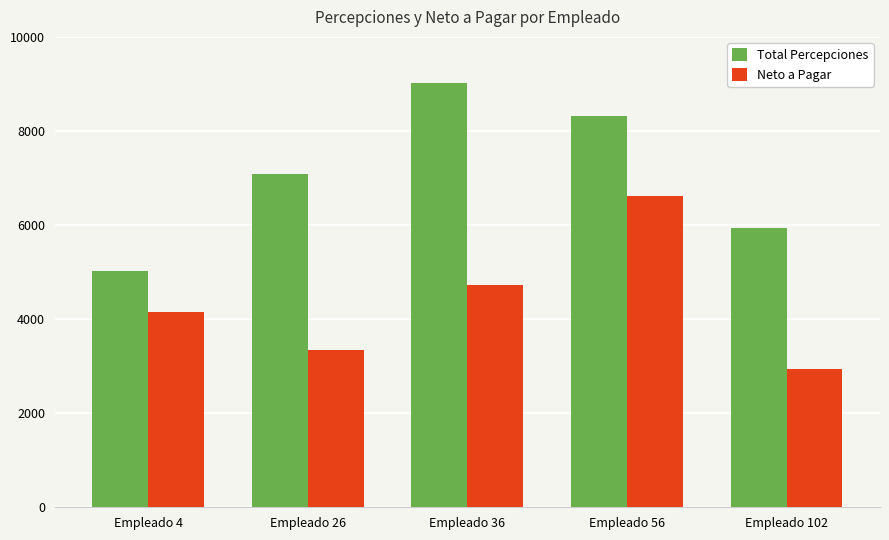

Reading left to right, transcribe all the data shown in this chart.

Total Percepciones: 5032.1	7085.6	9009.6	8311.3	5933.7
Neto a Pagar: 4155.1	3350.5	4720.3	6627.4	2935.0